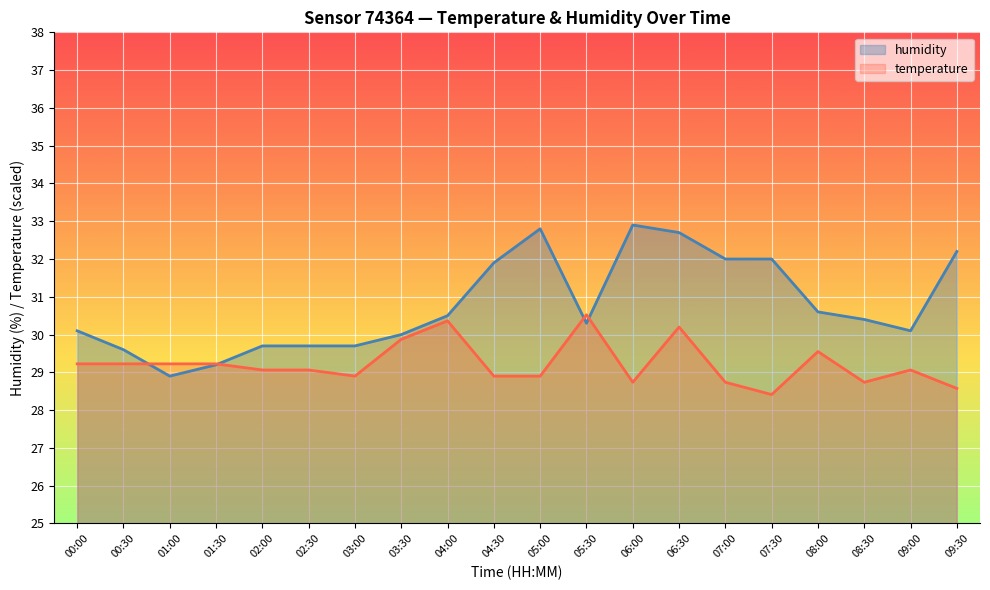

At which label does temperature reach its minimum?

07:30